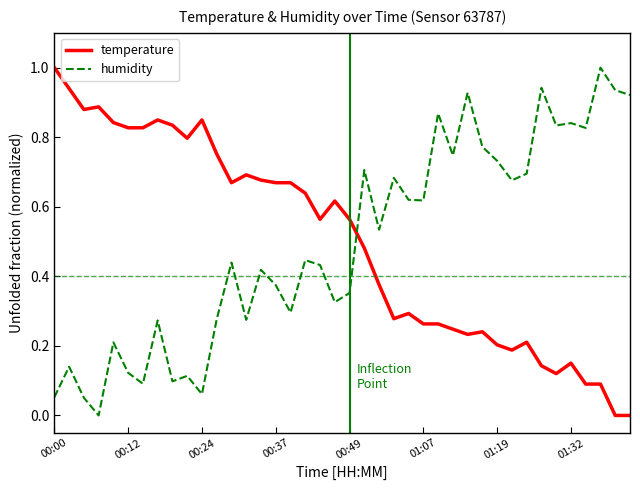

How many lines are shown in the chart?

2